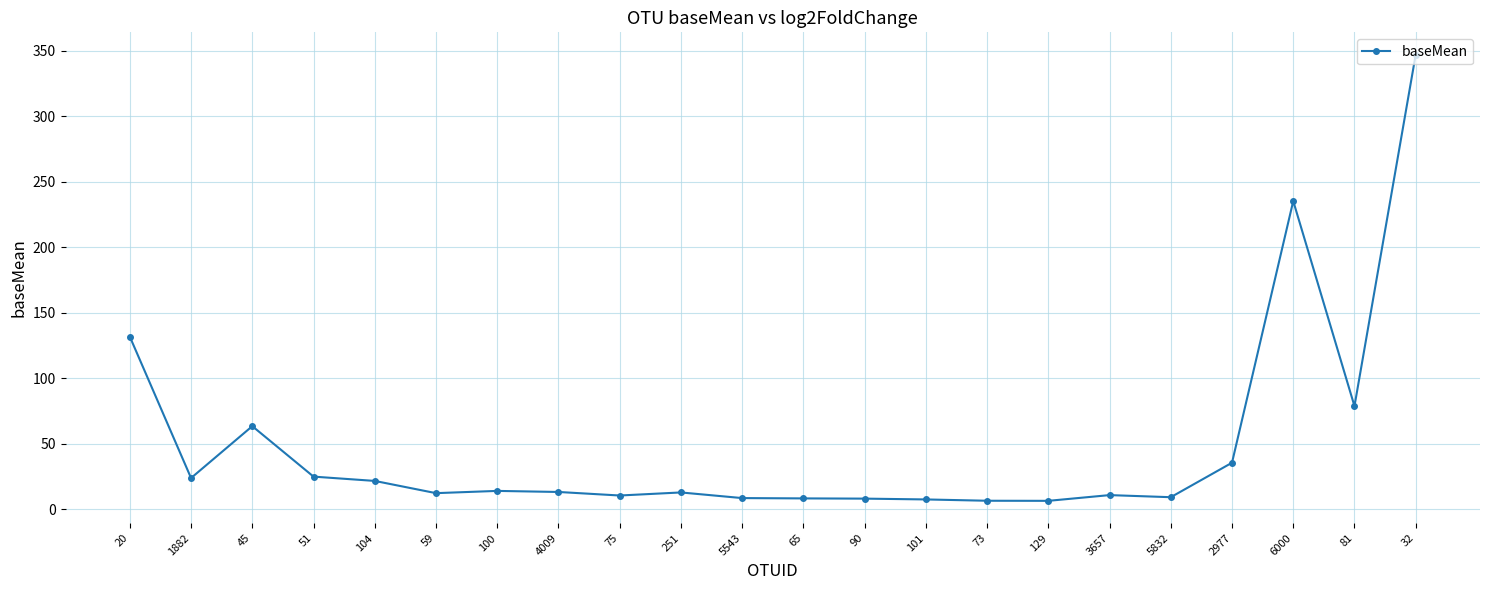

What is the change in value from 4009 to 90?

-5.1